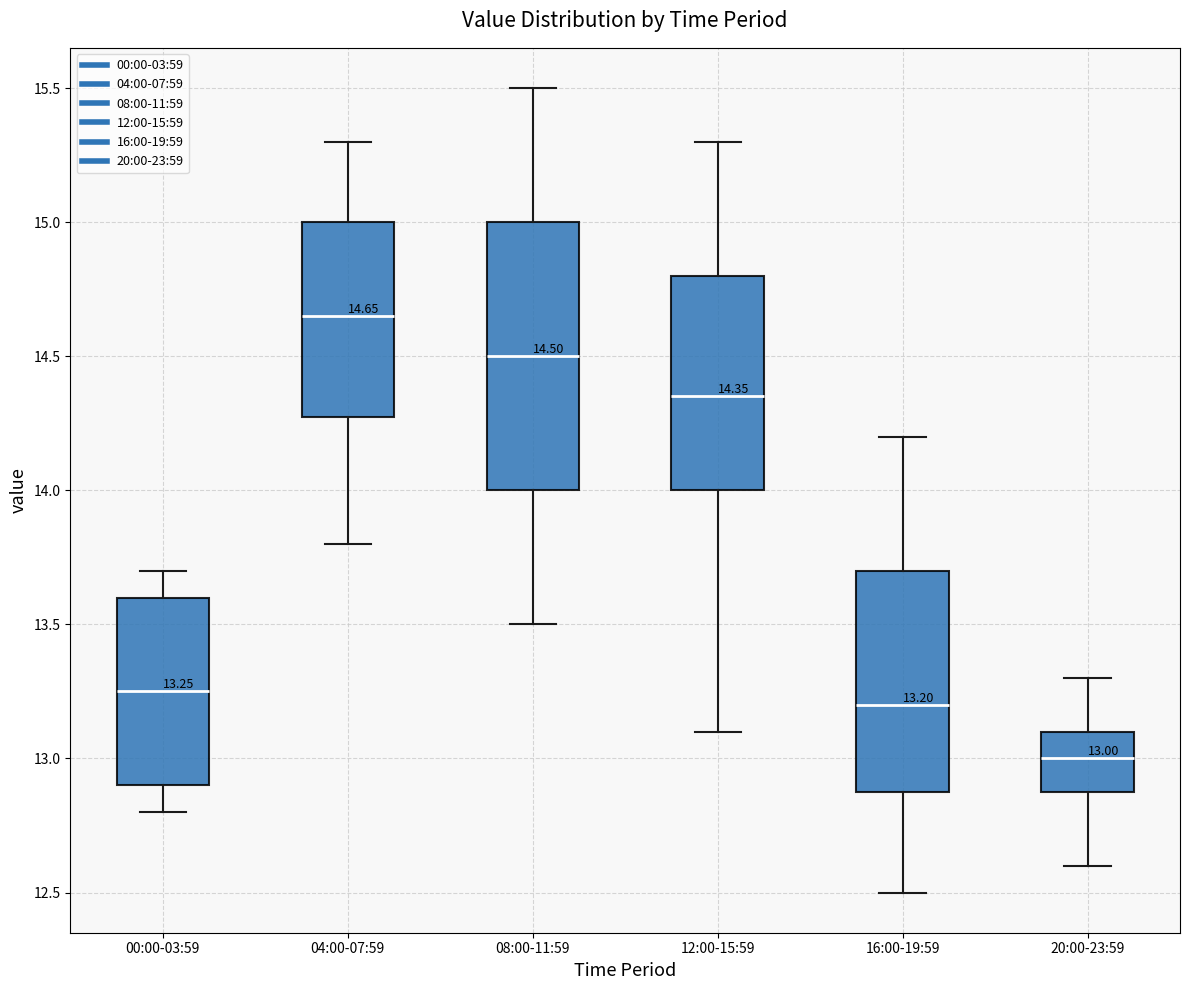

Which box is the tallest, from its lower edge to its upper edge?

08:00-11:59